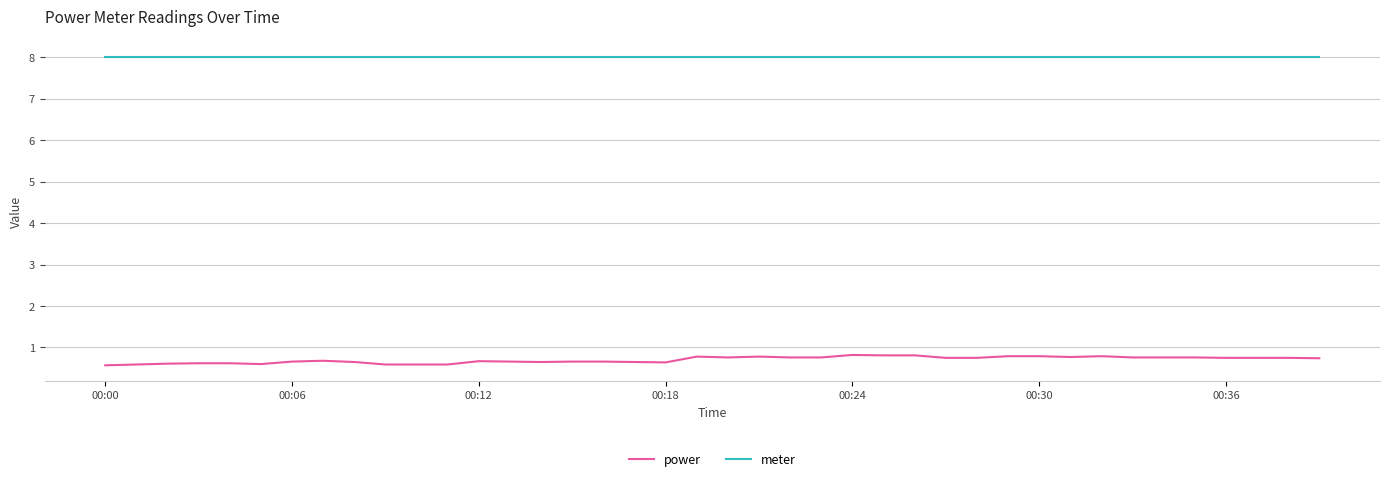

Which series has the largest range (max minus min)?

power